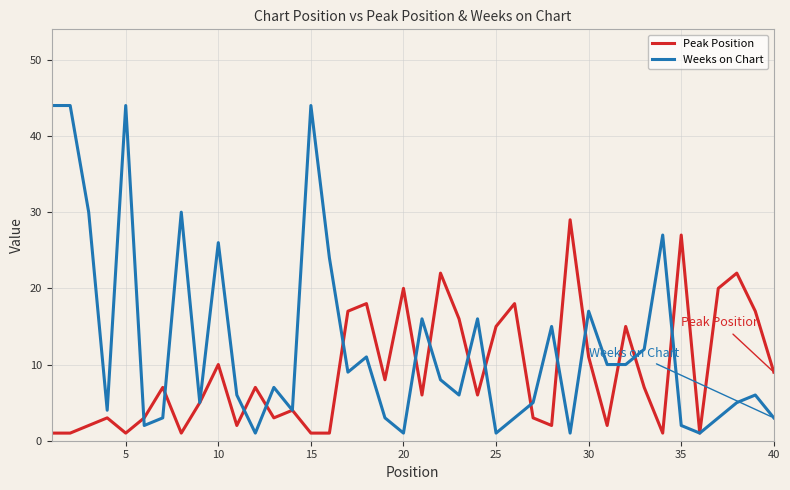

List the series in order of their peak value, lowest first.

Peak Position, Weeks on Chart